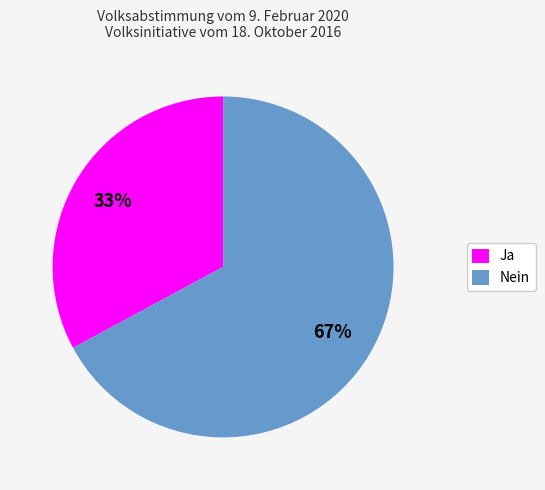

Which slice is the largest?

Nein